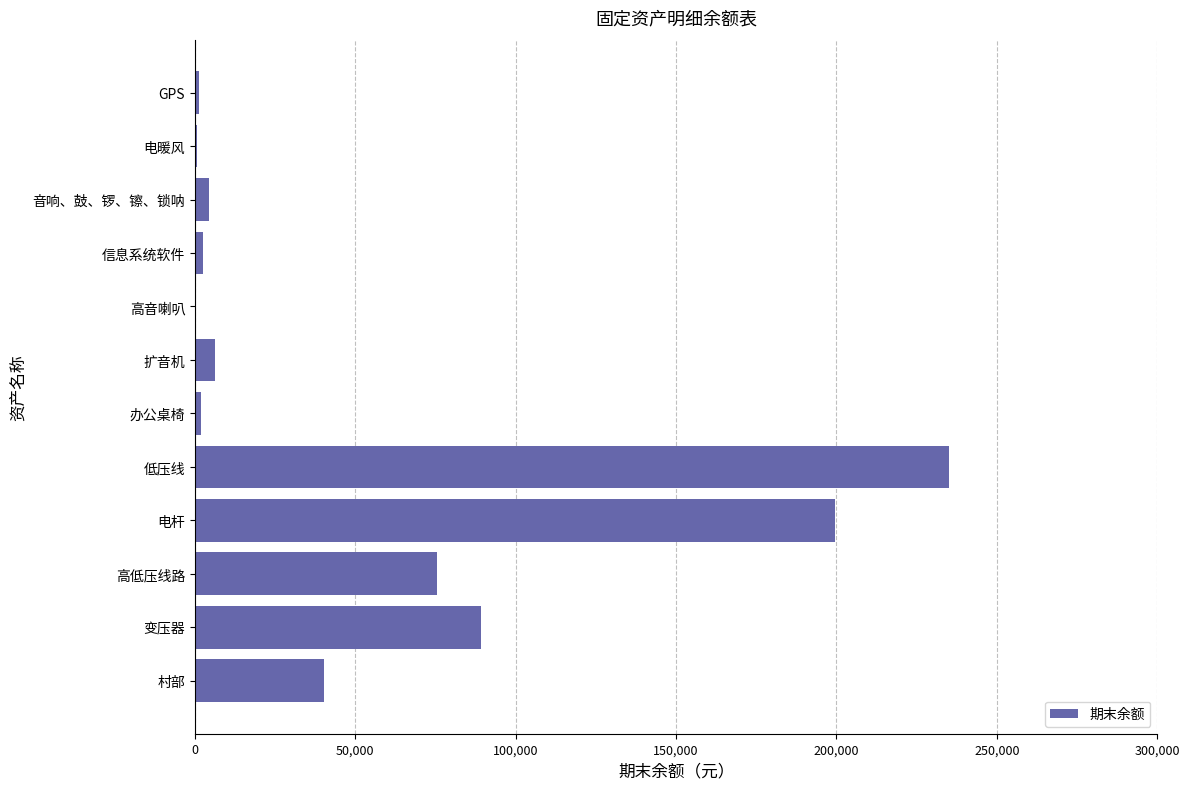

The value at 扩音机 is 6300.0. True or false?

True